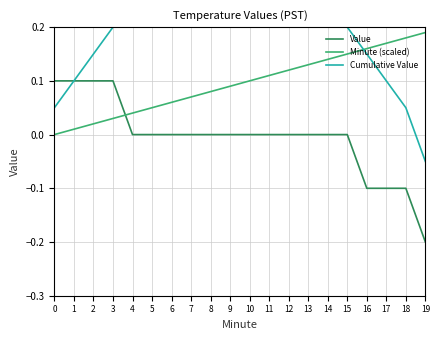

What is the sum of the Cumulative Value values at 3 and 14?

0.4